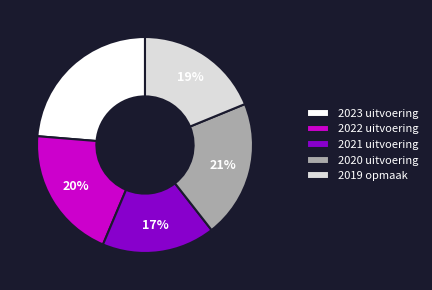

Combined, do 2022 uitvoering and 2023 uitvoering account for over 50%?

No